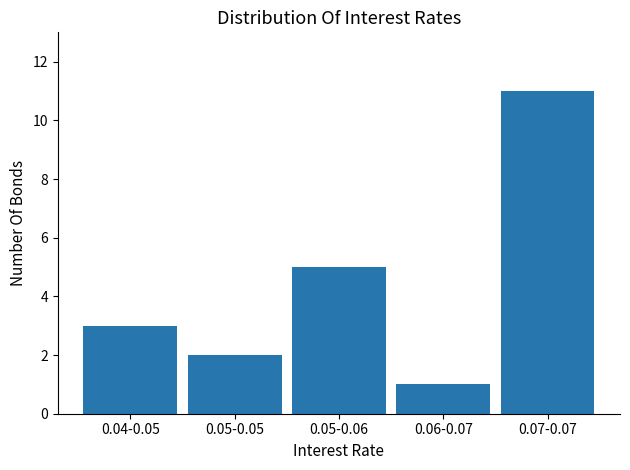

Reading left to right, transcribe all the data shown in this chart.

3	2	5	1	11